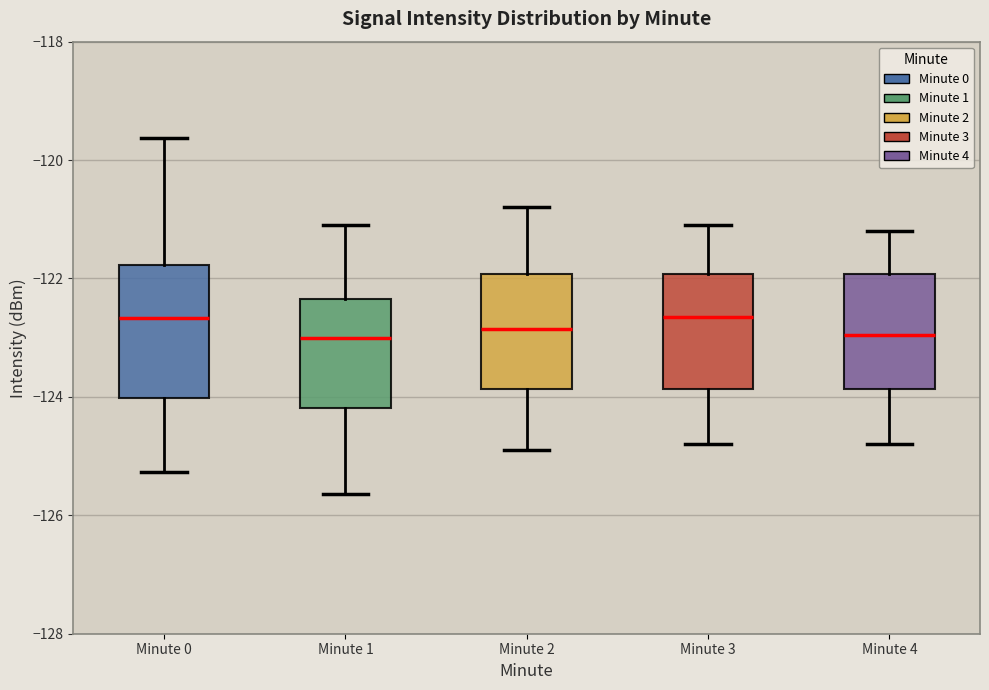

Reading left to right, read every box against the y-axis: the position of its median line, the range the box covers, and the ends of its whiskers. The values are not printed on the chart, so give them approximately, as read against the axis.

Minute 0: median -122.6, box -124.0 to -121.8, whiskers -125.2 to -119.6
Minute 1: median -123.0, box -124.2 to -122.4, whiskers -125.6 to -121.0
Minute 2: median -122.8, box -123.8 to -122.0, whiskers -124.8 to -120.8
Minute 3: median -122.6, box -123.8 to -122.0, whiskers -124.8 to -121.0
Minute 4: median -123.0, box -123.8 to -122.0, whiskers -124.8 to -121.2